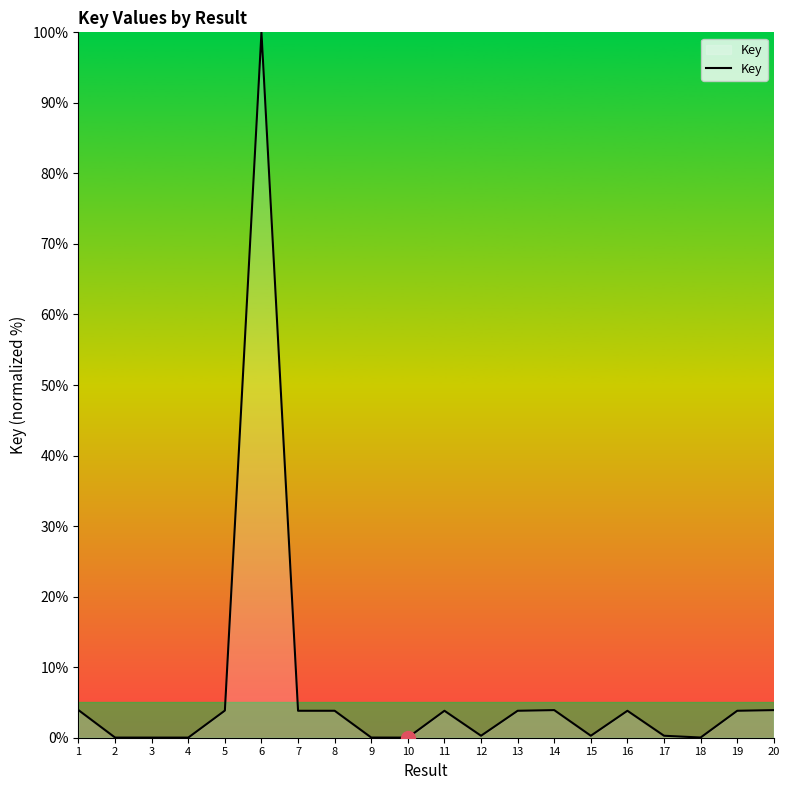

The chart shows a value of 0.3 at 17. True or false?

True